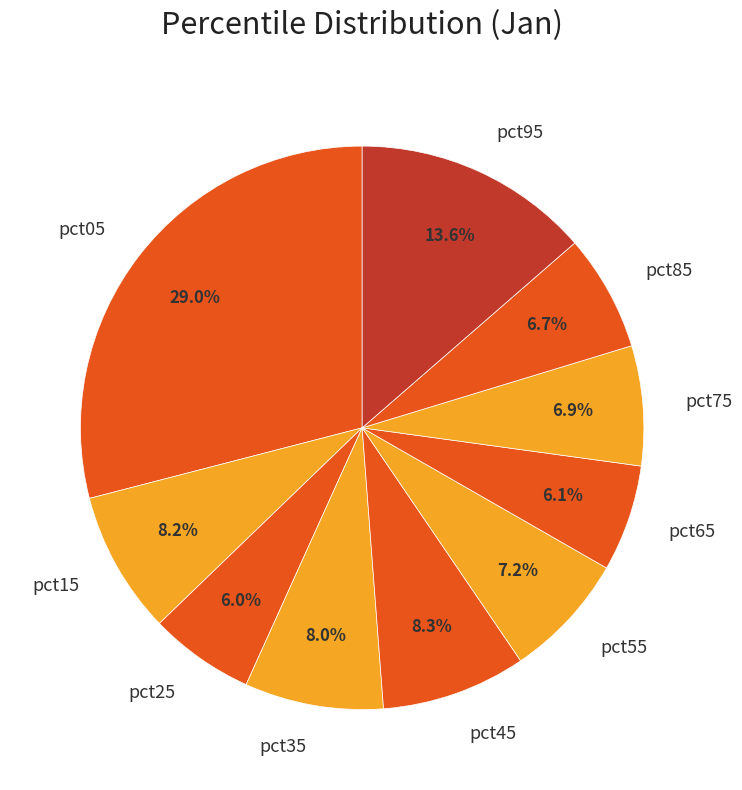

Combined, what portion of the pie is pct75 and pct95?

20.5%